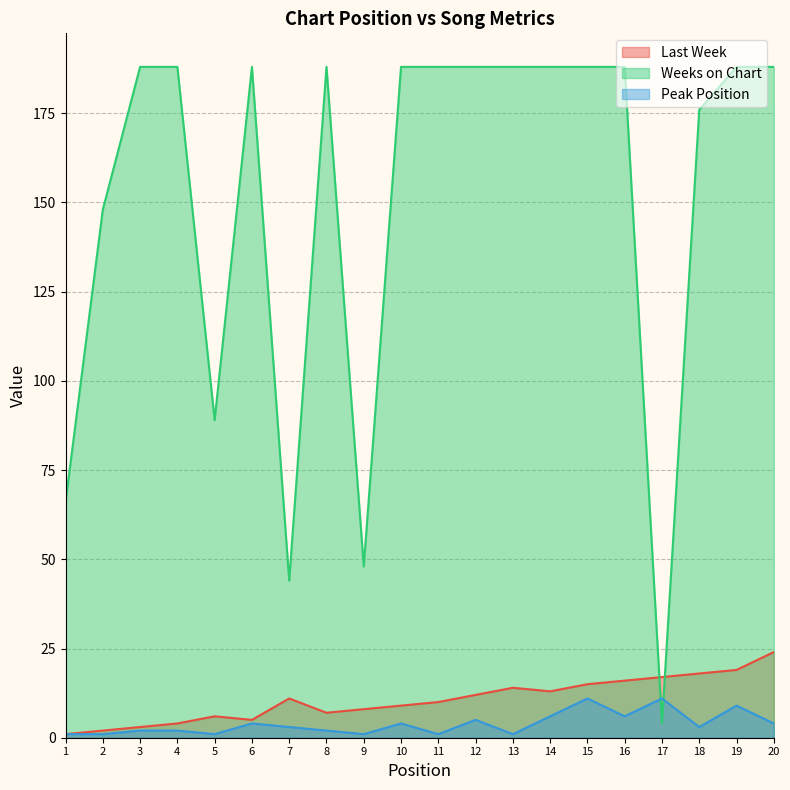

What is the difference between the second highest and second lowest values in the Weeks on Chart series?

144